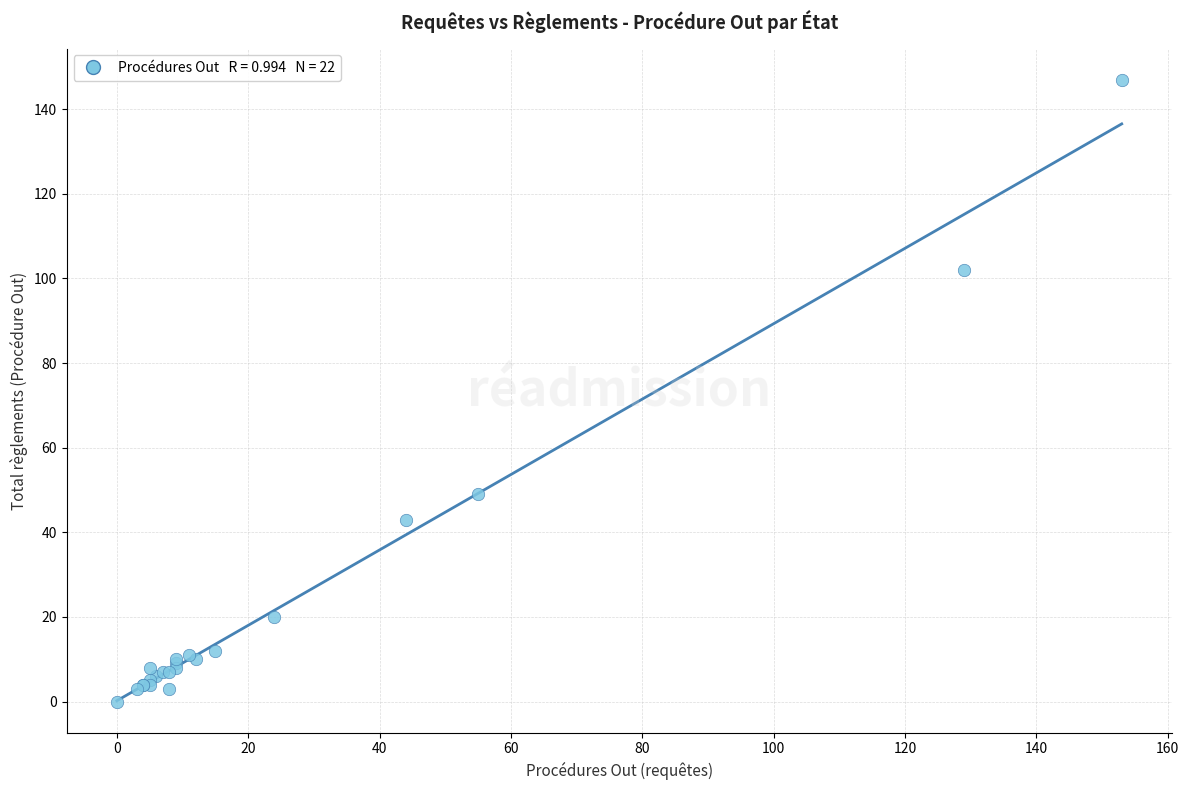

What Y value in the scatter plot is closest to 73?

49